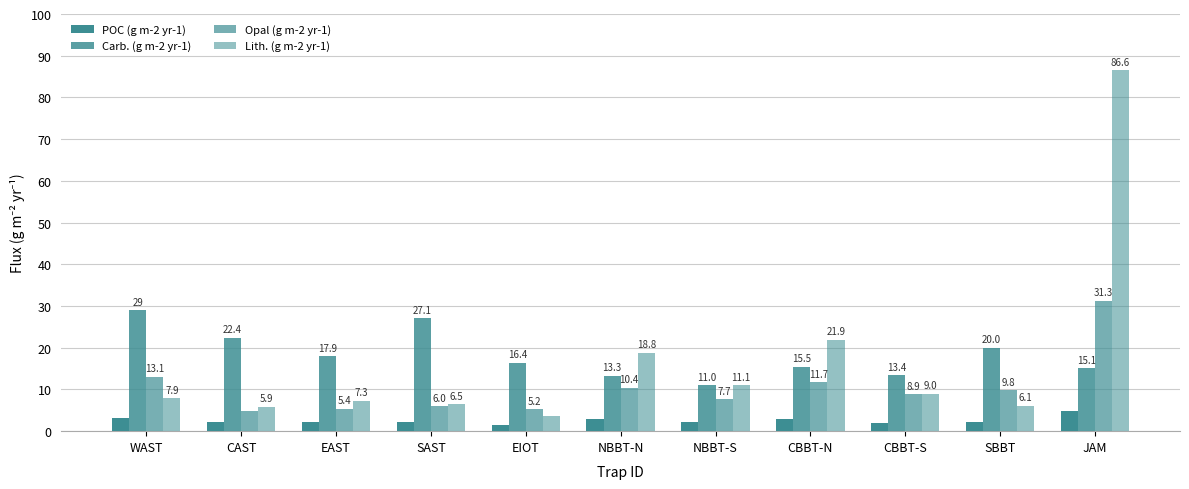

What is the value of the Opal (g m-2 yr-1) bar at the 4th from the left?

6.0